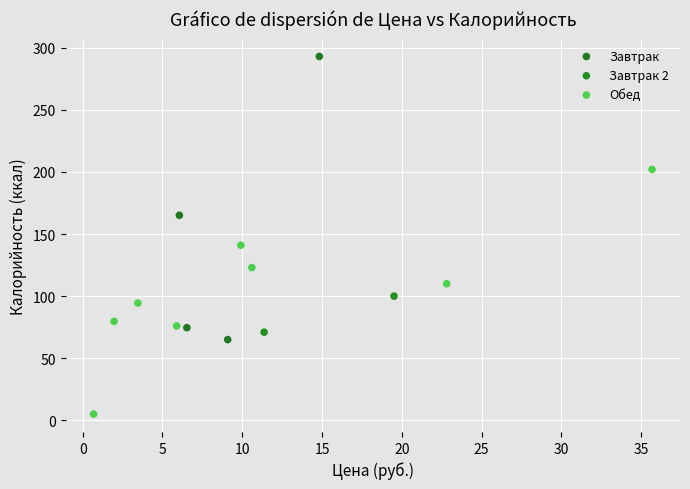

Which series has the widest spread of Y values?

Завтрак